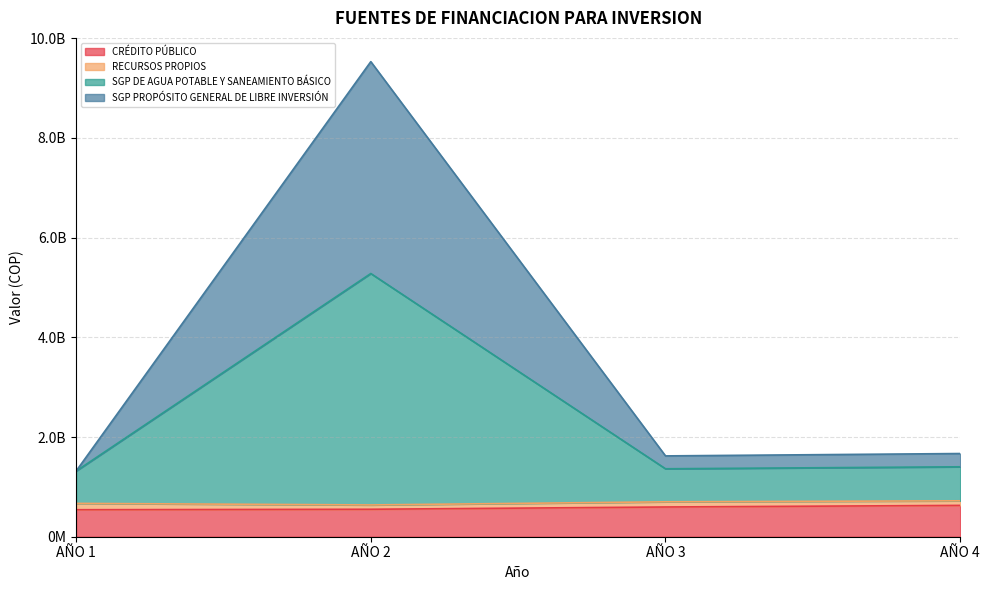

The CRÉDITO PÚBLICO series shows 272105135 at AÑO 1. True or false?

False